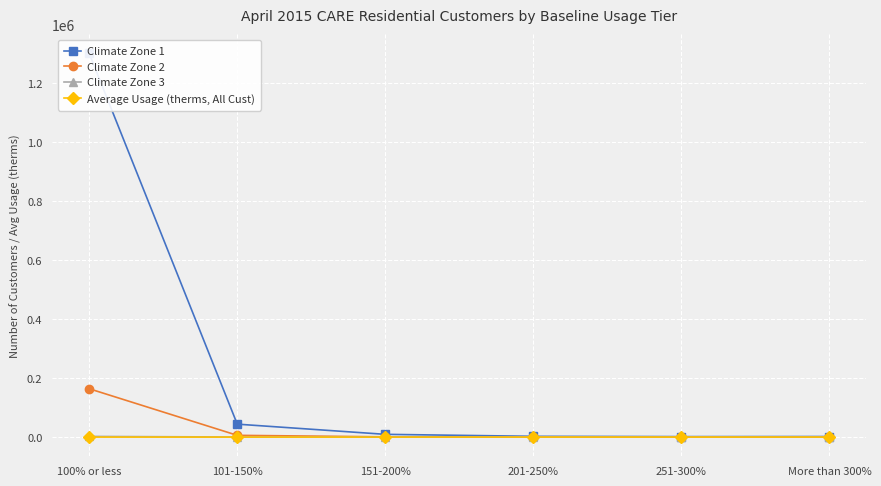

Rank the categories by Average Usage (therms, All Cust) value from highest to lowest.

More than 300%, 201-250%, 251-300%, 151-200%, 101-150%, 100% or less